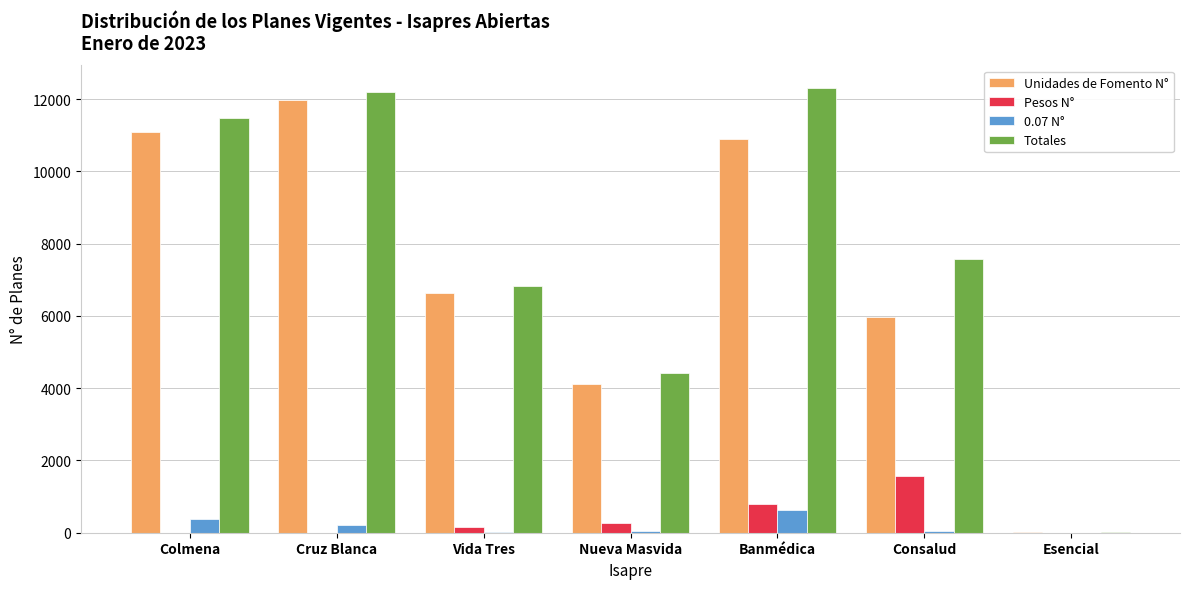

Is the value of Unidades de Fomento N° at Esencial greater than the value of Totales at Banmédica?

No